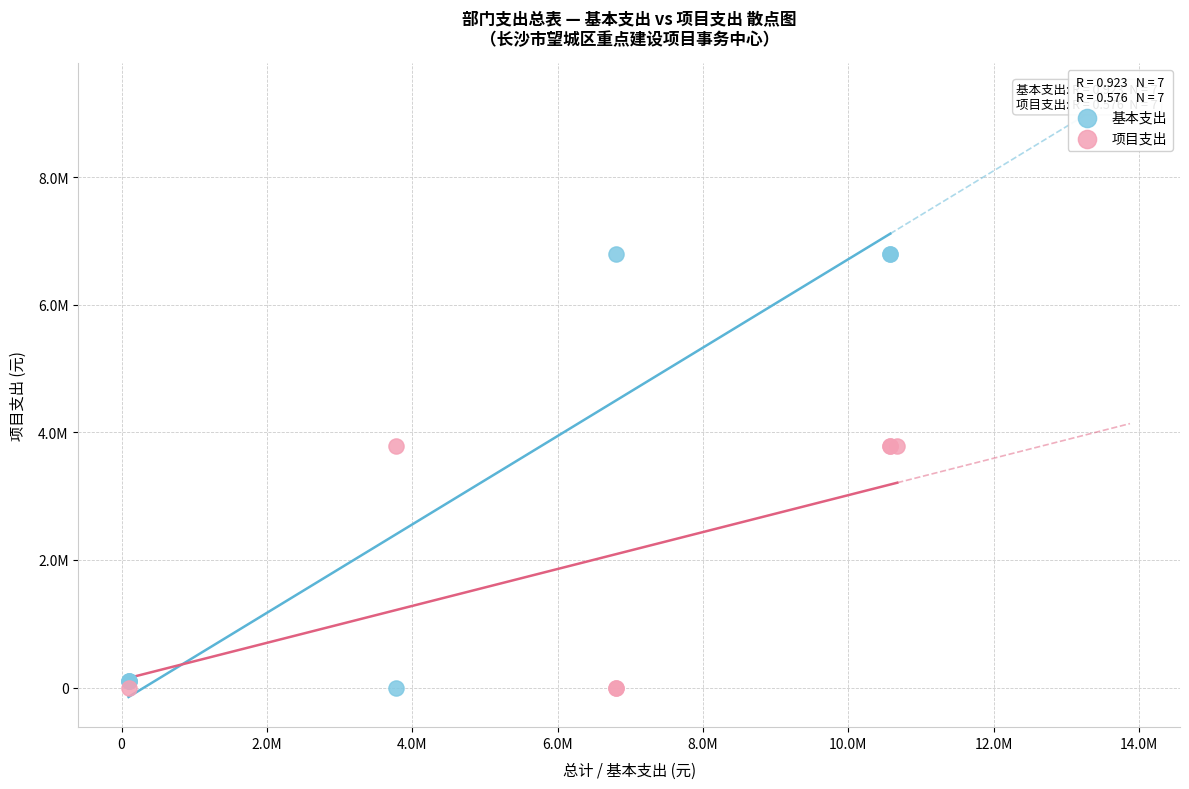

What are all the series names shown in the legend?

基本支出, 项目支出